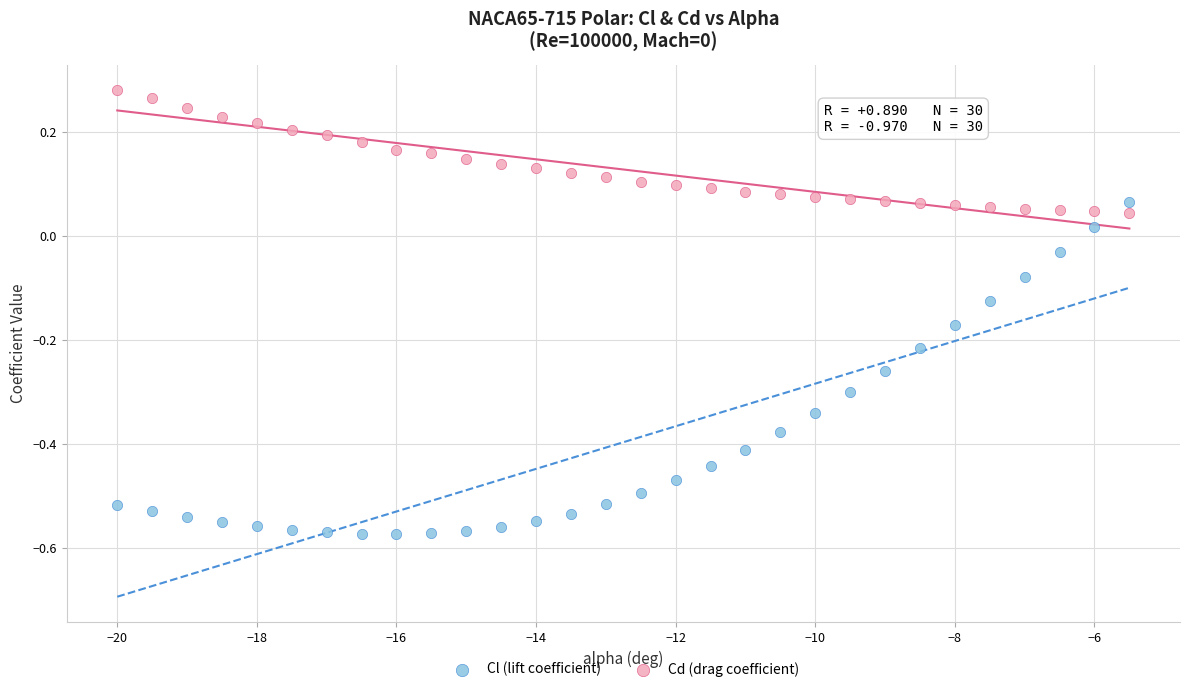

What are all the series names shown in the legend?

Cl (lift coefficient), Cd (drag coefficient)